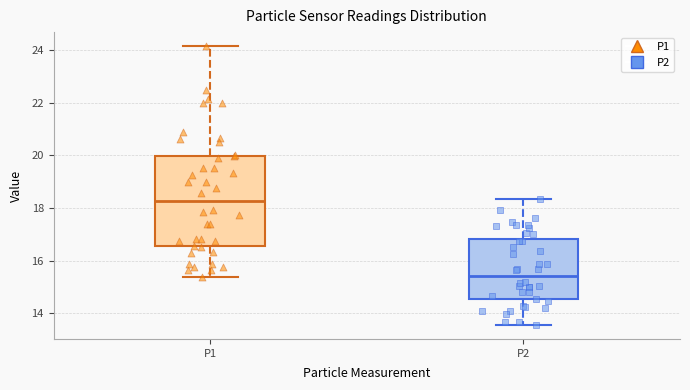

Reading left to right, transcribe this box plot: for each box, give where its median line is, the range the box spans, and where its two whiskers end, as read against the y-axis. The values are not printed on the chart, so give them approximately, as read against the axis.

P1: median 18.2, box 16.6 to 20.0, whiskers 15.4 to 24.2
P2: median 15.4, box 14.6 to 16.8, whiskers 13.6 to 18.4